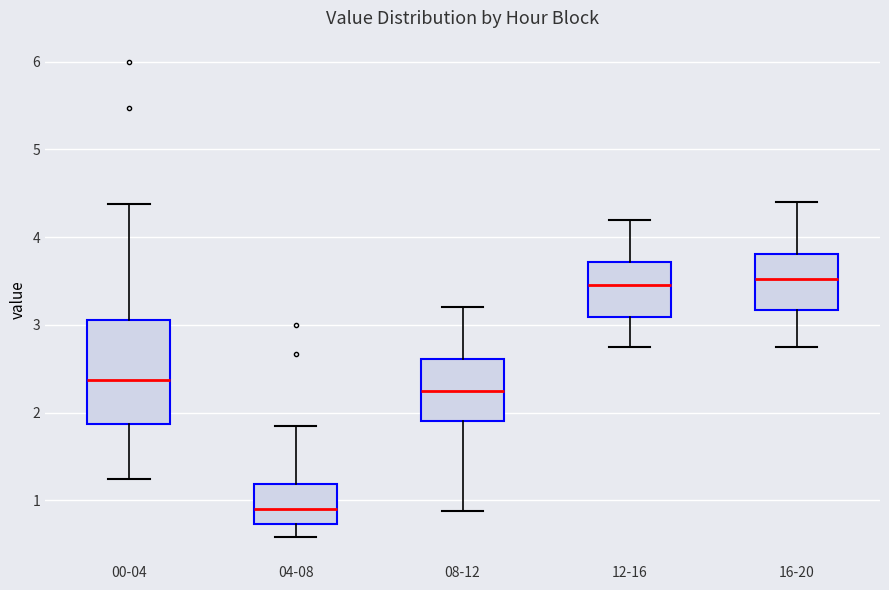

Reading left to right, read every box against the y-axis: the position of its median line, the range the box covers, and the ends of its whiskers. The values are not printed on the chart, so give them approximately, as read against the axis.

00-04: median 2.4, box 1.9 to 3.1, whiskers 1.3 to 4.4
04-08: median 0.9, box 0.7 to 1.2, whiskers 0.6 to 1.9
08-12: median 2.3, box 1.9 to 2.6, whiskers 0.9 to 3.2
12-16: median 3.5, box 3.1 to 3.7, whiskers 2.8 to 4.2
16-20: median 3.5, box 3.2 to 3.8, whiskers 2.8 to 4.4